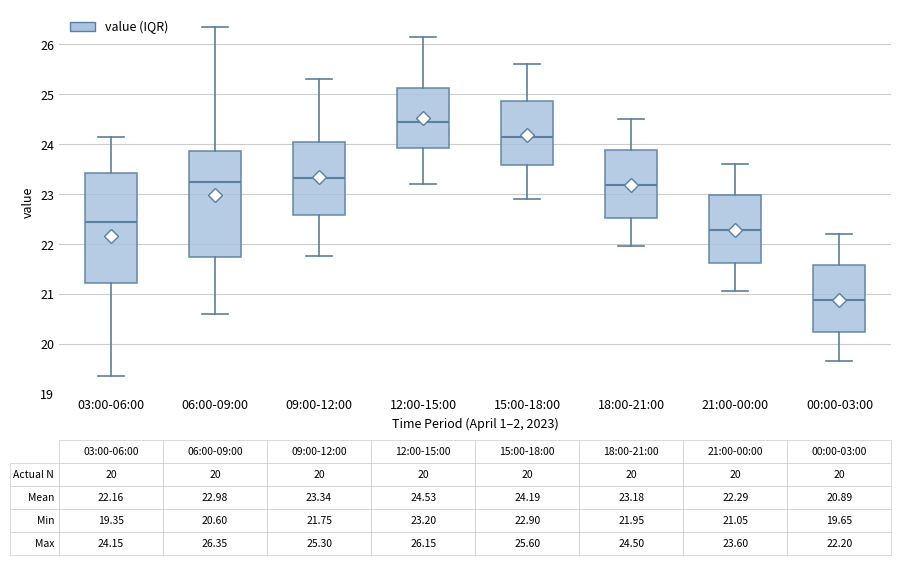

Which box's median line is the highest?

12:00-15:00